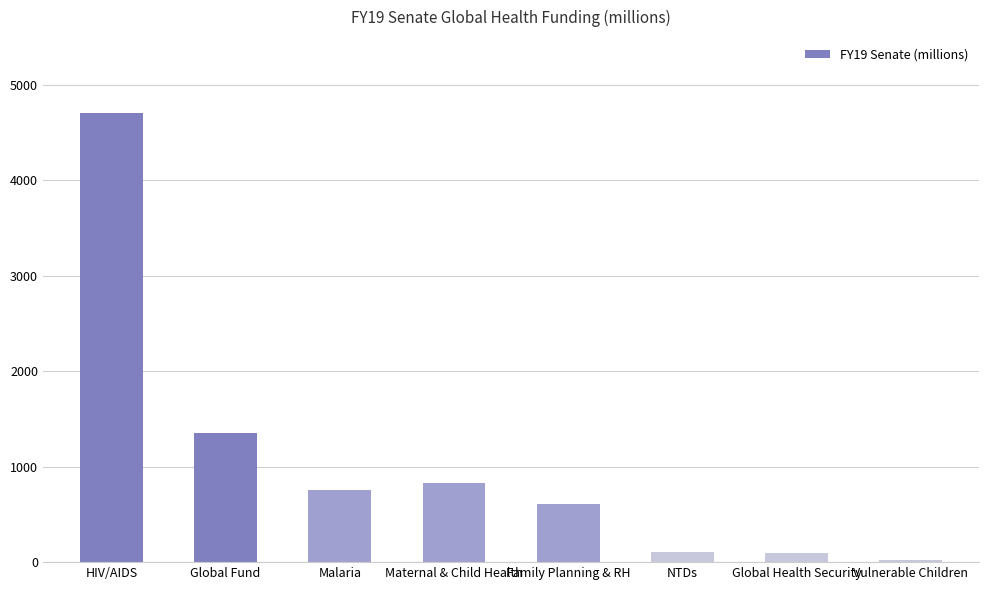

What is the value of the 5th bar from the left?

607.5